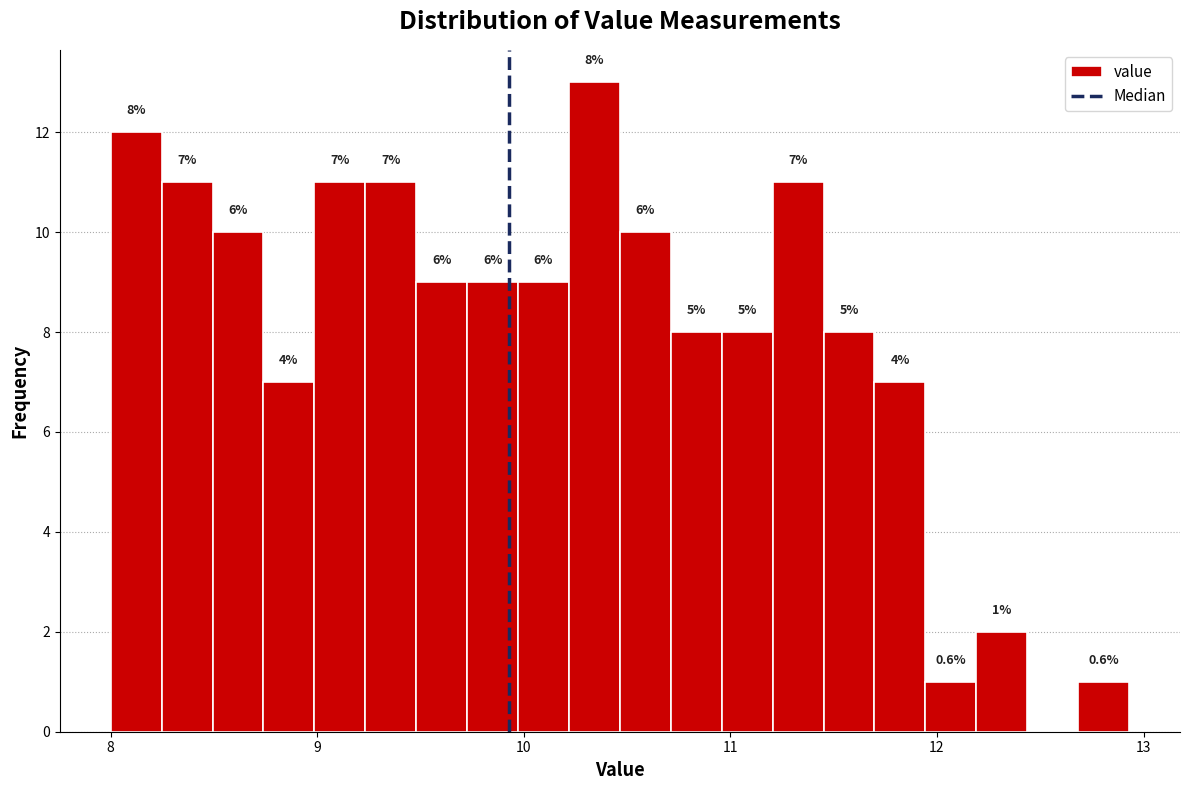

Around what value on the x-axis is the tallest bar? Give the approximate position of its centre, as read against the axis.

10.3